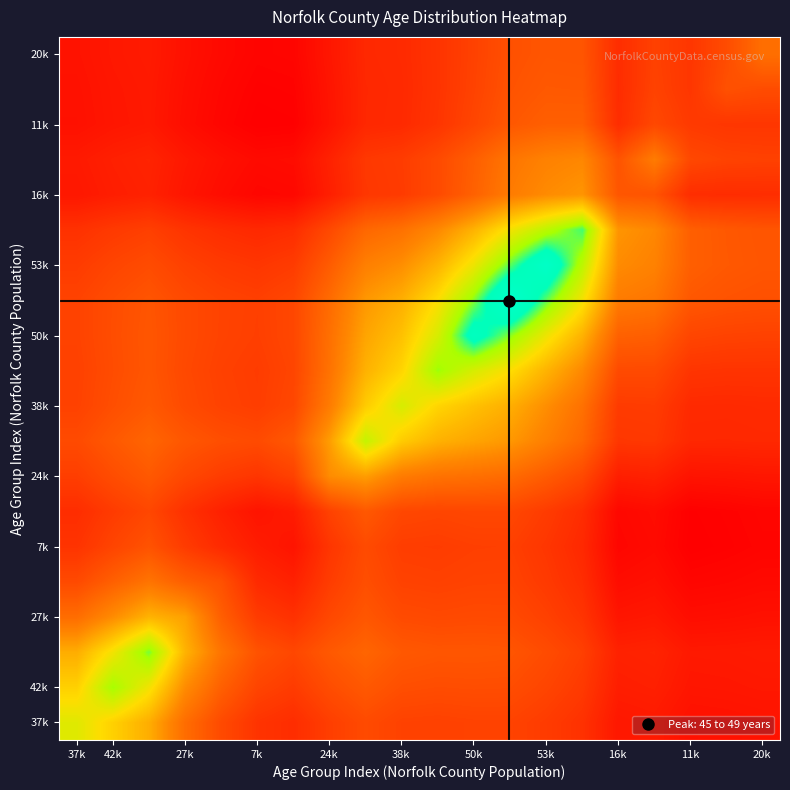

At how many categories does at least one series exceed 27817?

20